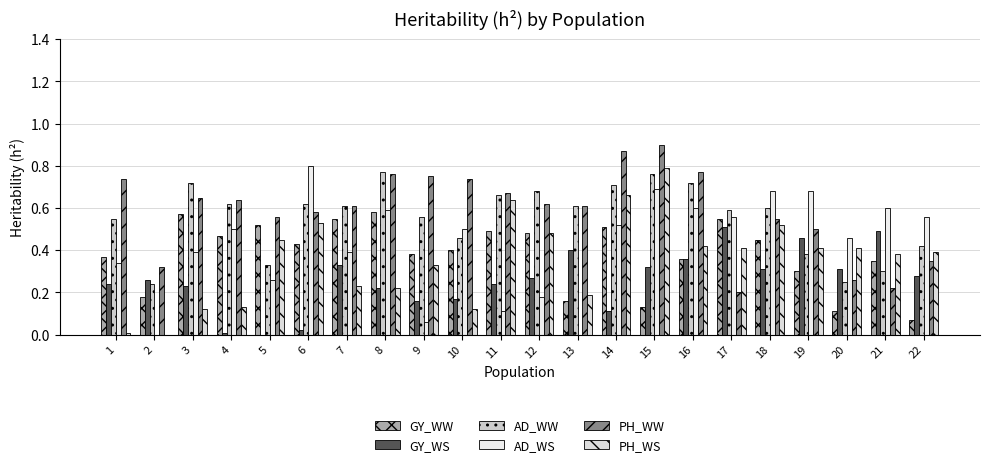

Which series changed the most between 1 and 10?

AD_WS